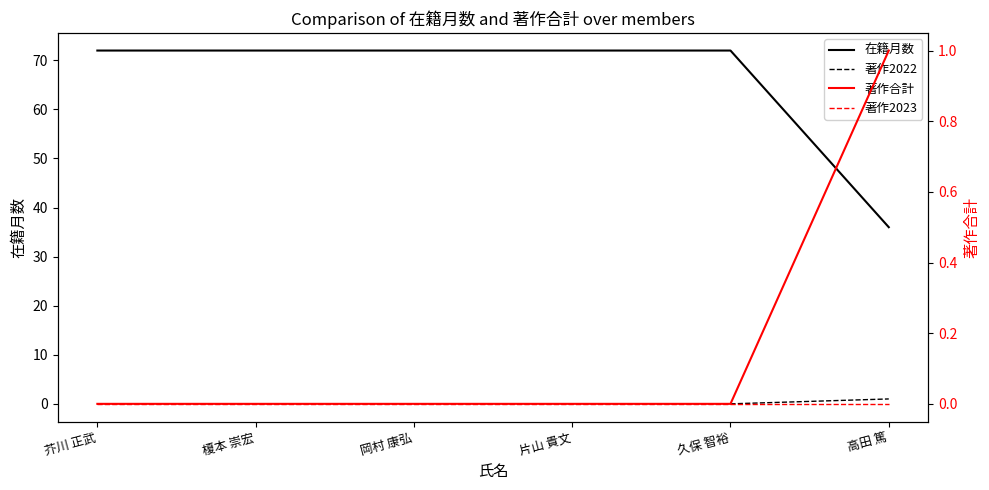

The value of 著作合計 at 岡村 康弘 is 0. True or false?

True